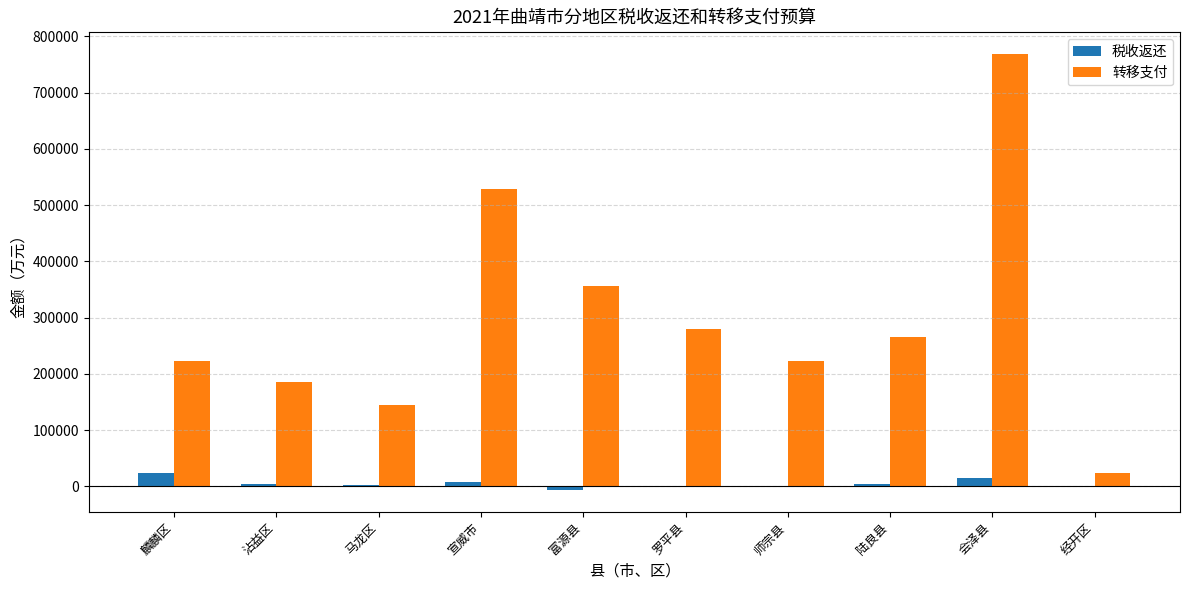

How many data points does each series have?

10